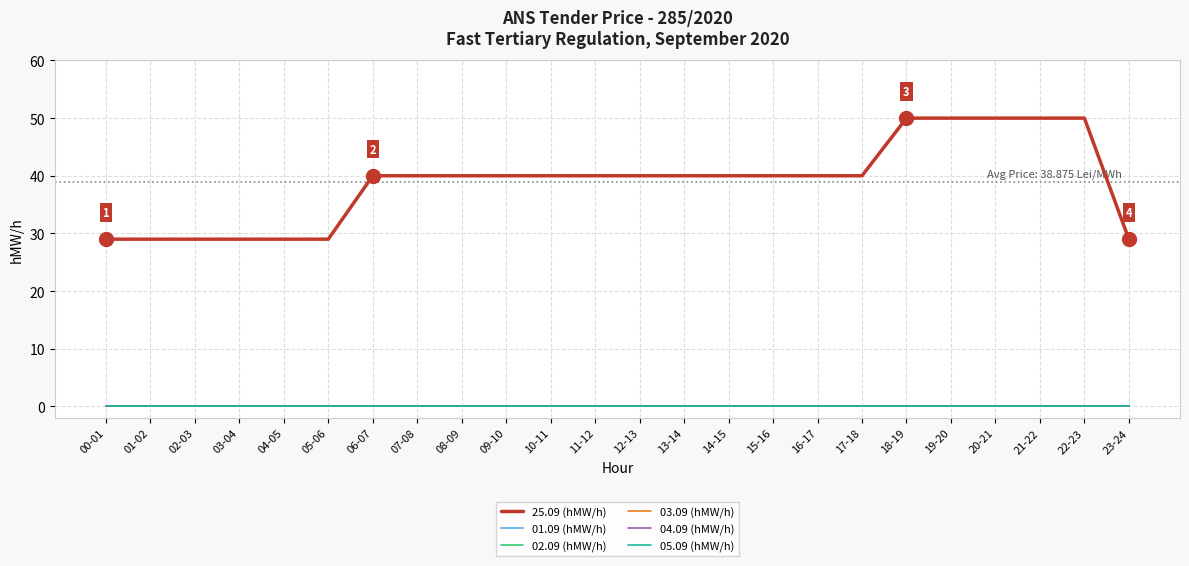

True or false: 05.09 (hMW/h) and 25.09 (hMW/h) intersect in this chart.

False